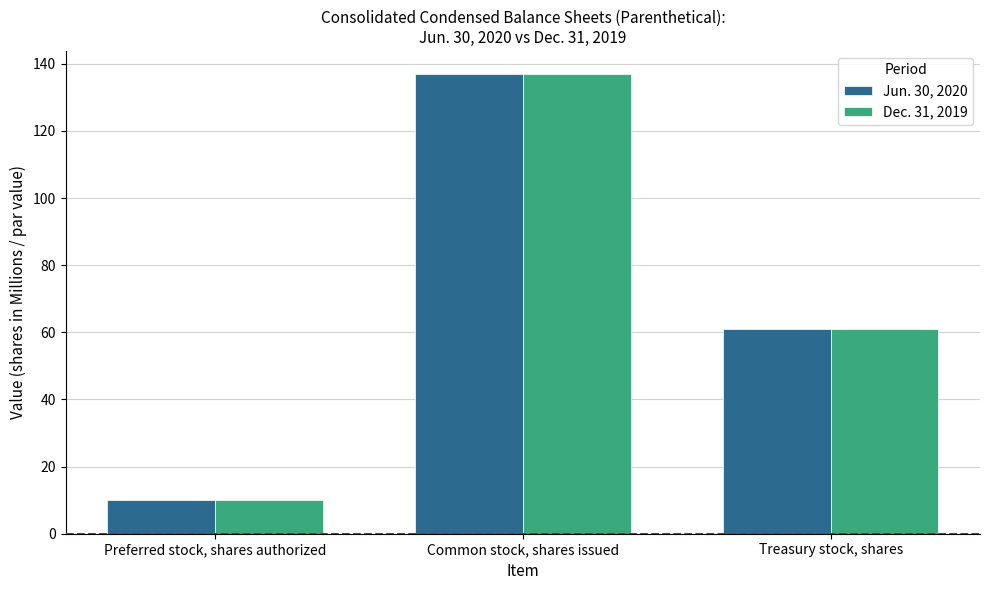

The value of Jun. 30, 2020 at Common stock, shares issued is 225. True or false?

False